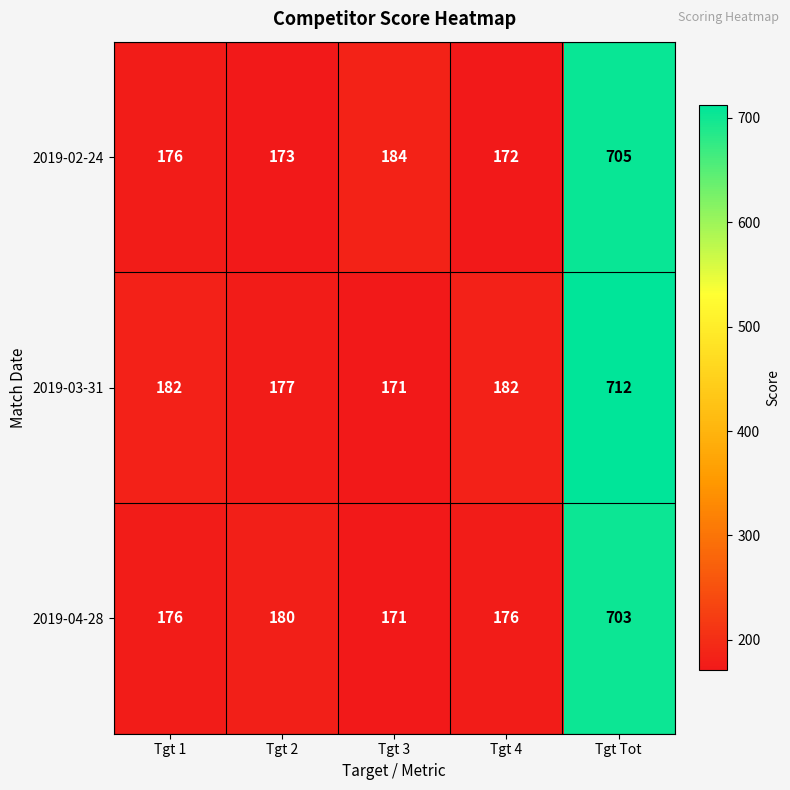

Between Tgt 2 and Tgt Tot, which series saw the biggest shift?

2019-03-31